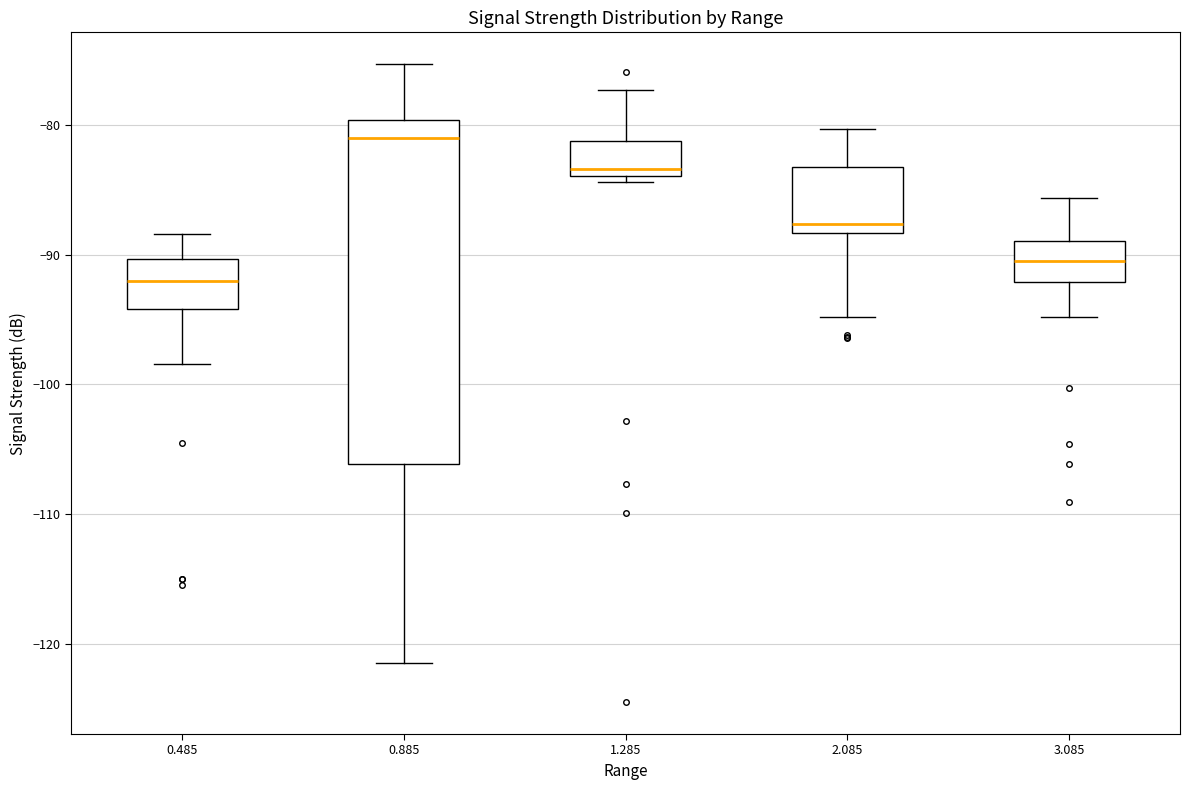

Which box is the tallest, from its lower edge to its upper edge?

0.885